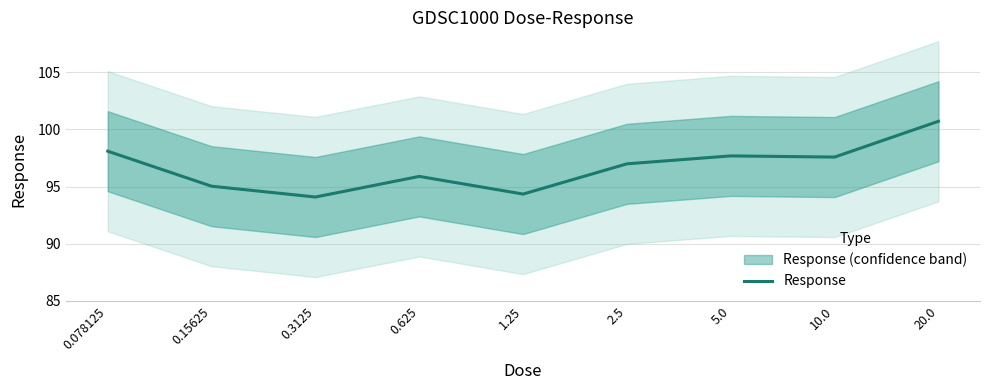

Which label corresponds to the largest value in the chart?

20.0